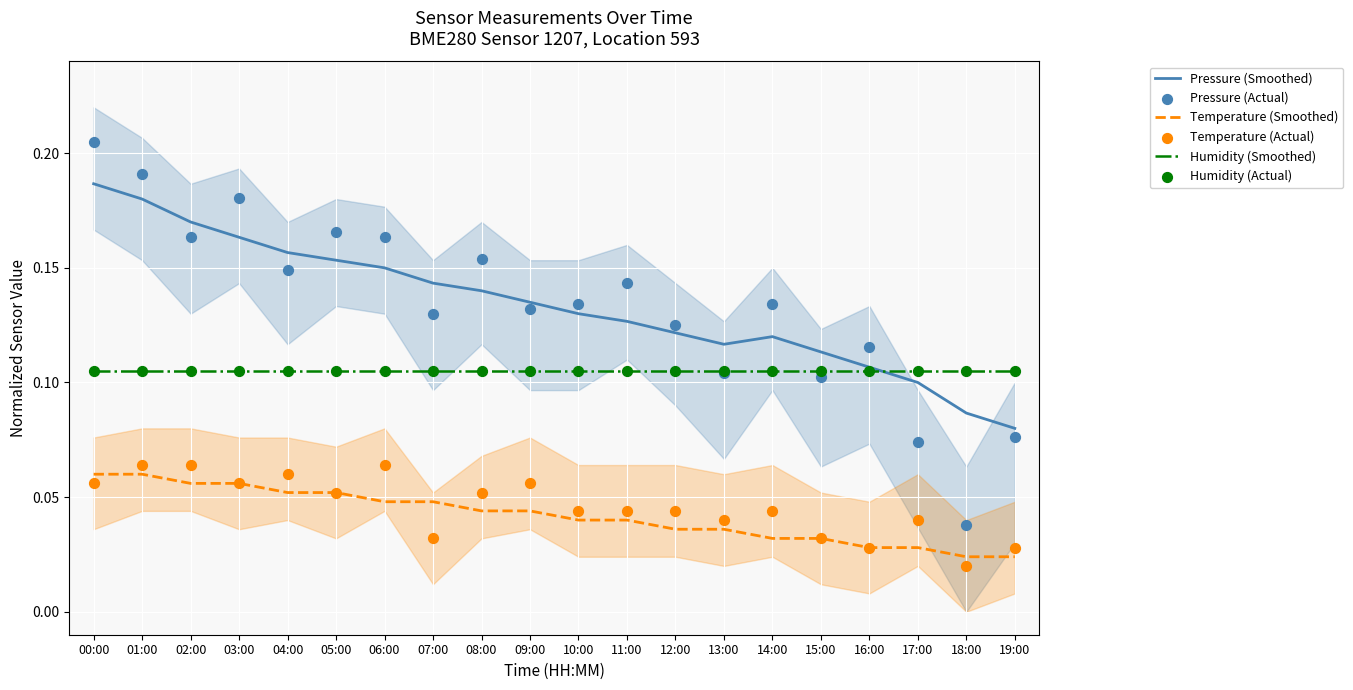

Which series has the largest Y range (max minus min)?

Pressure (Actual)